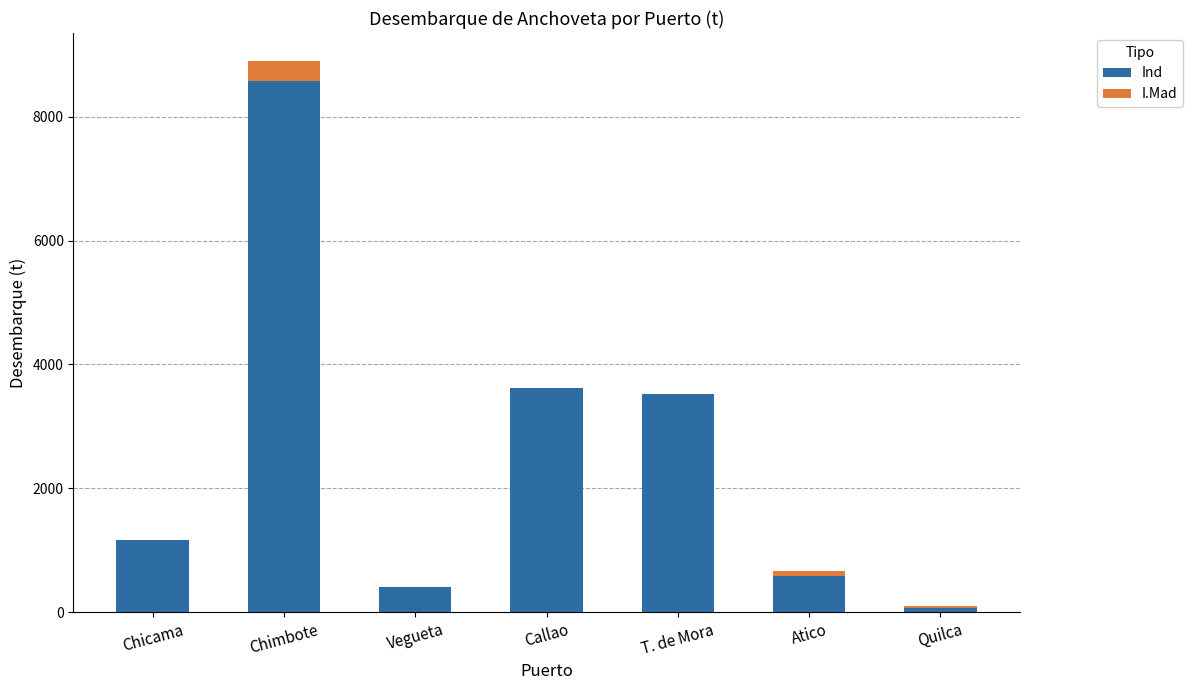

The value of Ind at T. de Mora is 2142.4. True or false?

False